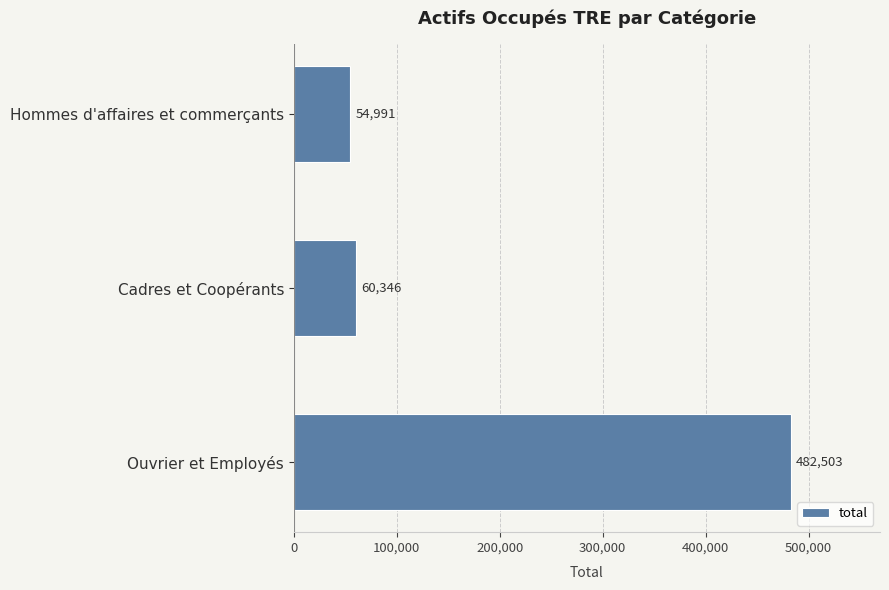

The chart shows a value of 97758 at Hommes d'affaires et commerçants. True or false?

False